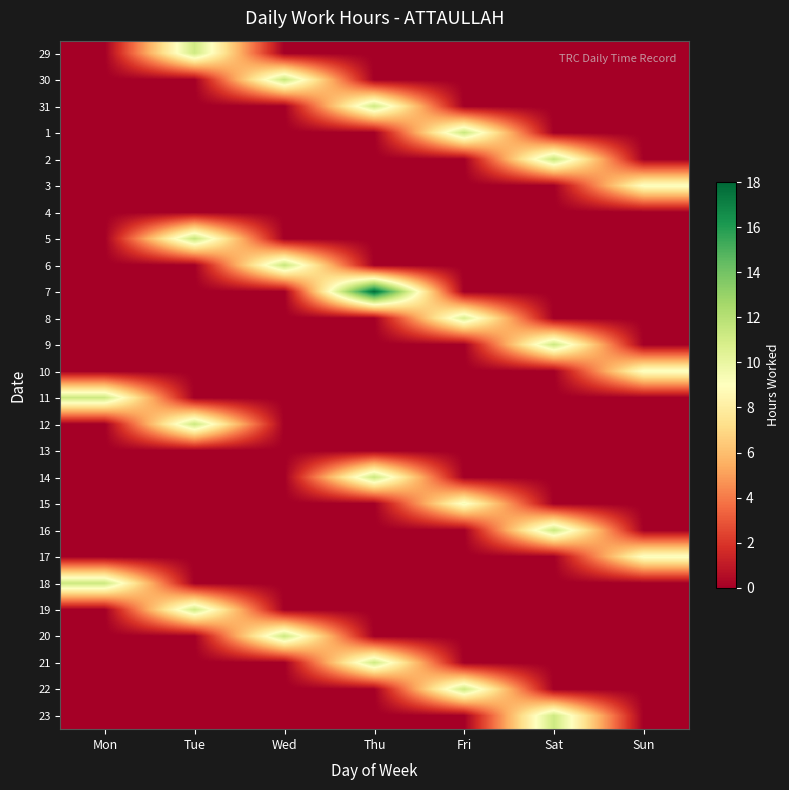

How many values in the 21 series exceed 0?

1